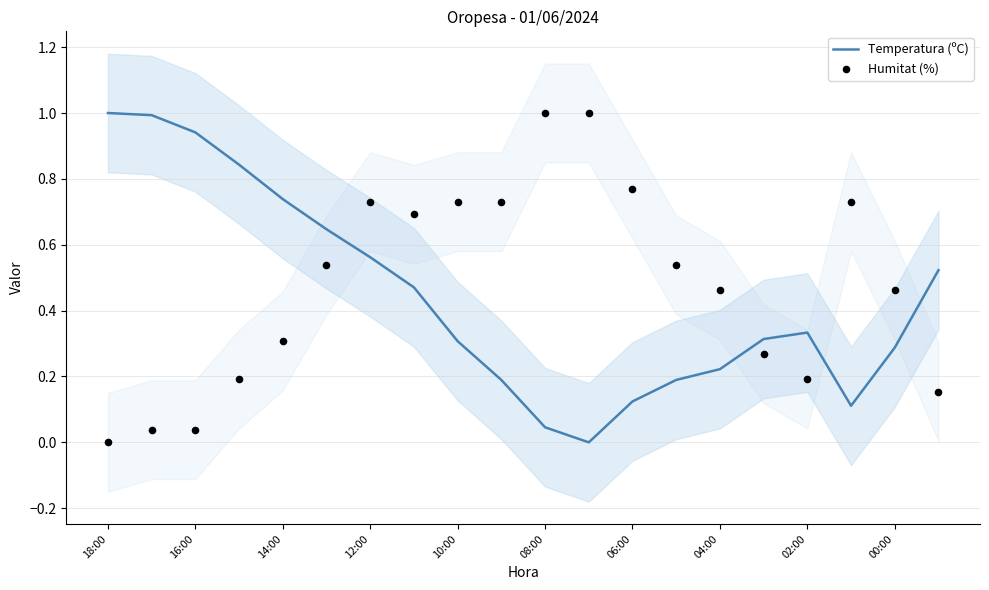

What are all the series names shown in the legend?

Temperatura (ºC), Humitat (%)